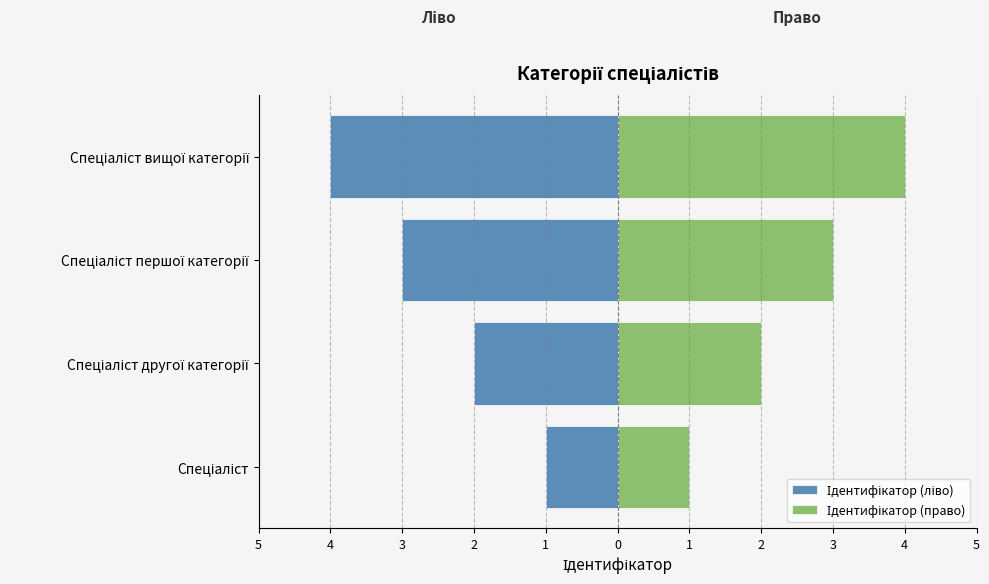

Between 5 and 3, which series saw the biggest shift?

Ідентифікатор (ліво)